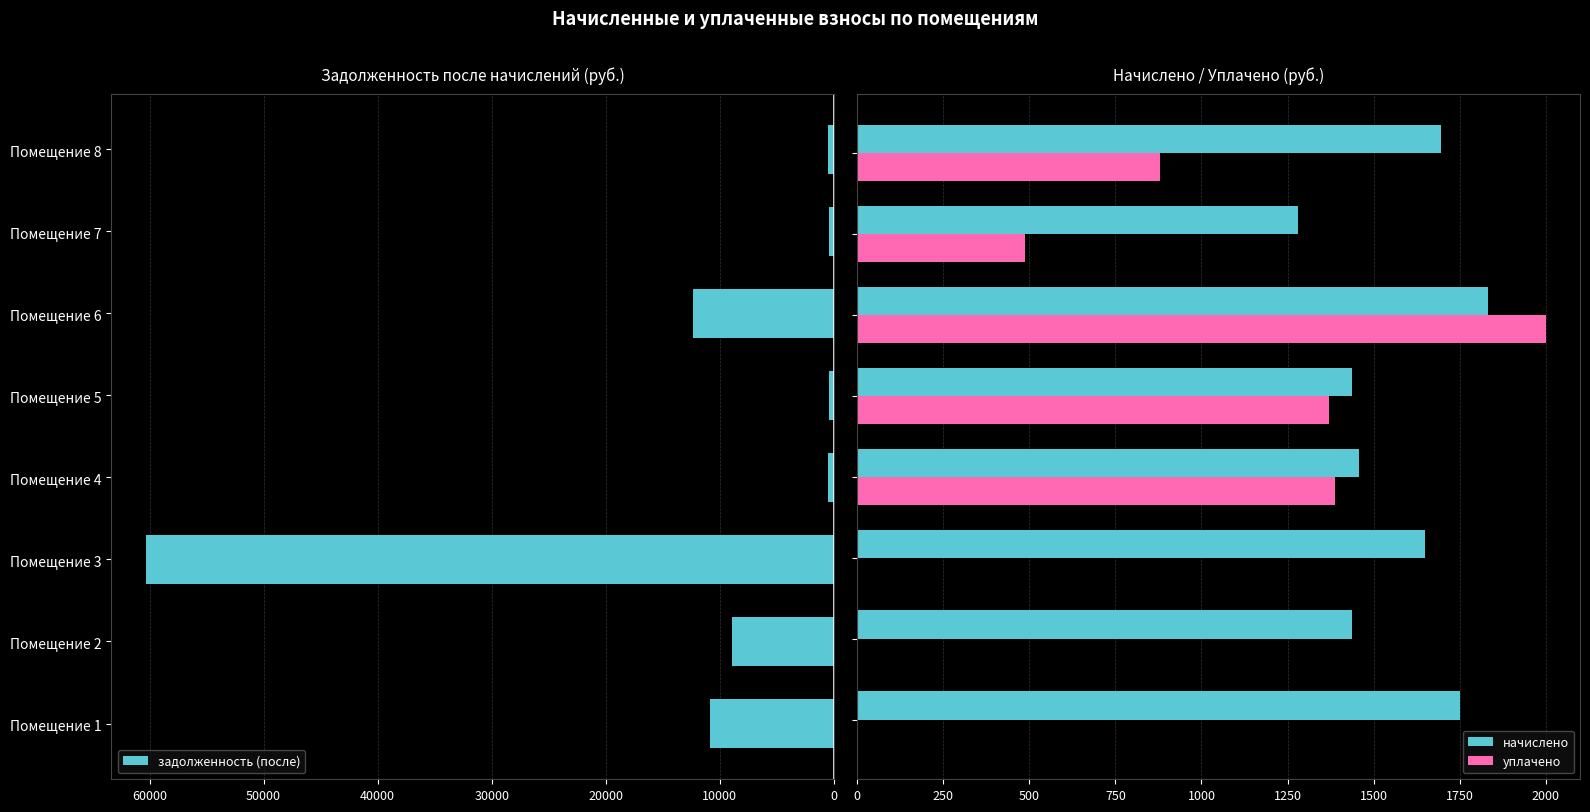

Reading right to left, what are all the values shown in this chart?

задолженность (после): 565.1	426.4	12373.0	479.6	485.7	60332.0	8936.2	10885.9
начислено: 1695.2	1279.2	1833.8	1438.8	1457.1	1650.7	1438.8	1752.7
уплачено: 880.7	487.5	2000.0	1369.9	1387.5	0.0	0.0	0.0